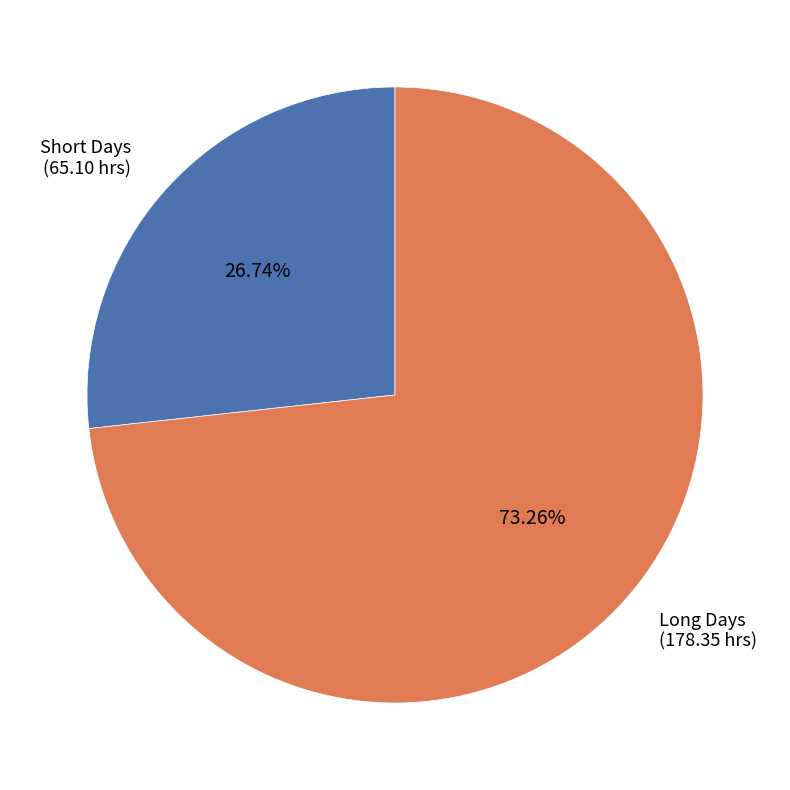

Approximately how many times larger is the value at Short Days (65.10 hrs) compared to Long Days (178.35 hrs)?

0.4